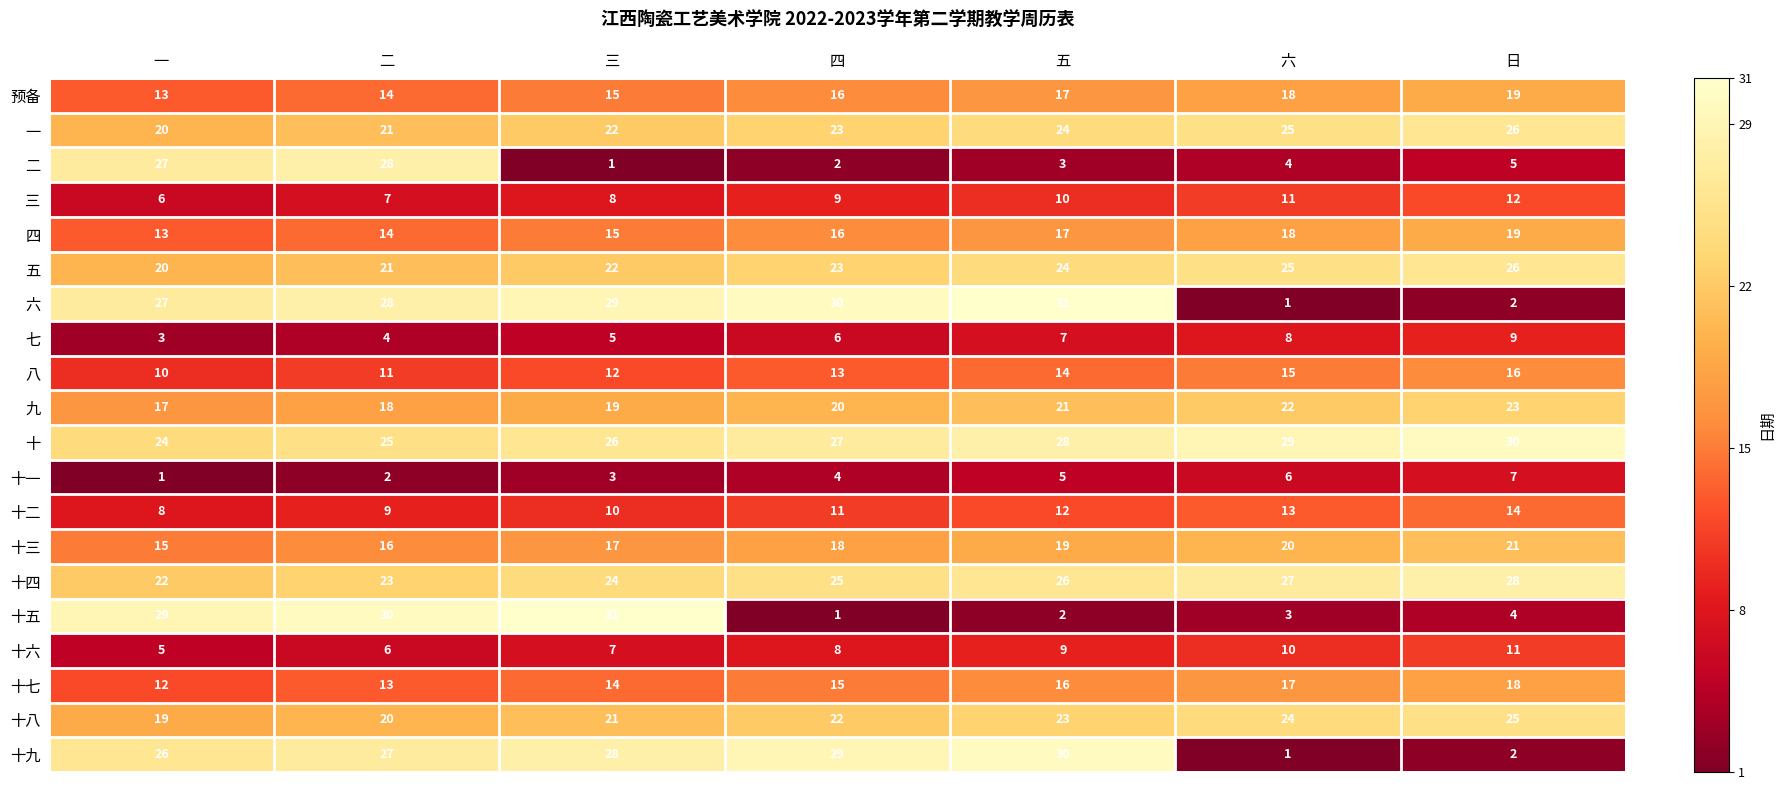

At which label is 十九 closest to 15?

一